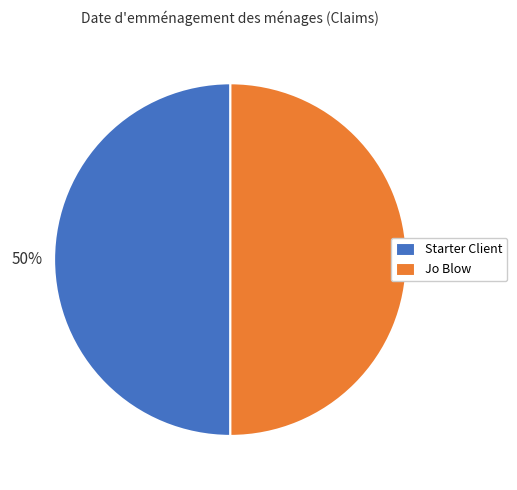

Approximately how many times larger is the value at Jo Blow compared to Starter Client?

1.0